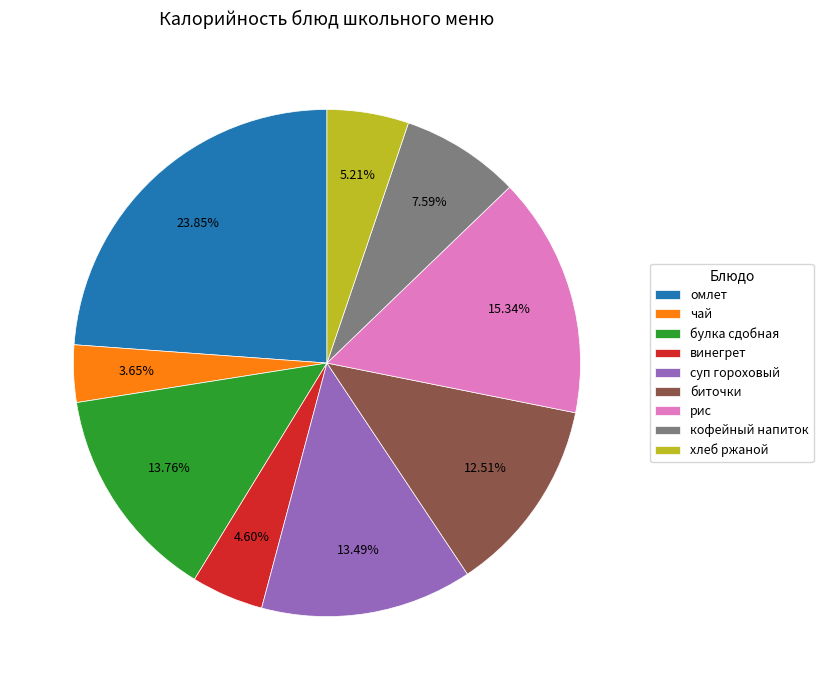

Which category has the biggest portion of the pie?

омлет